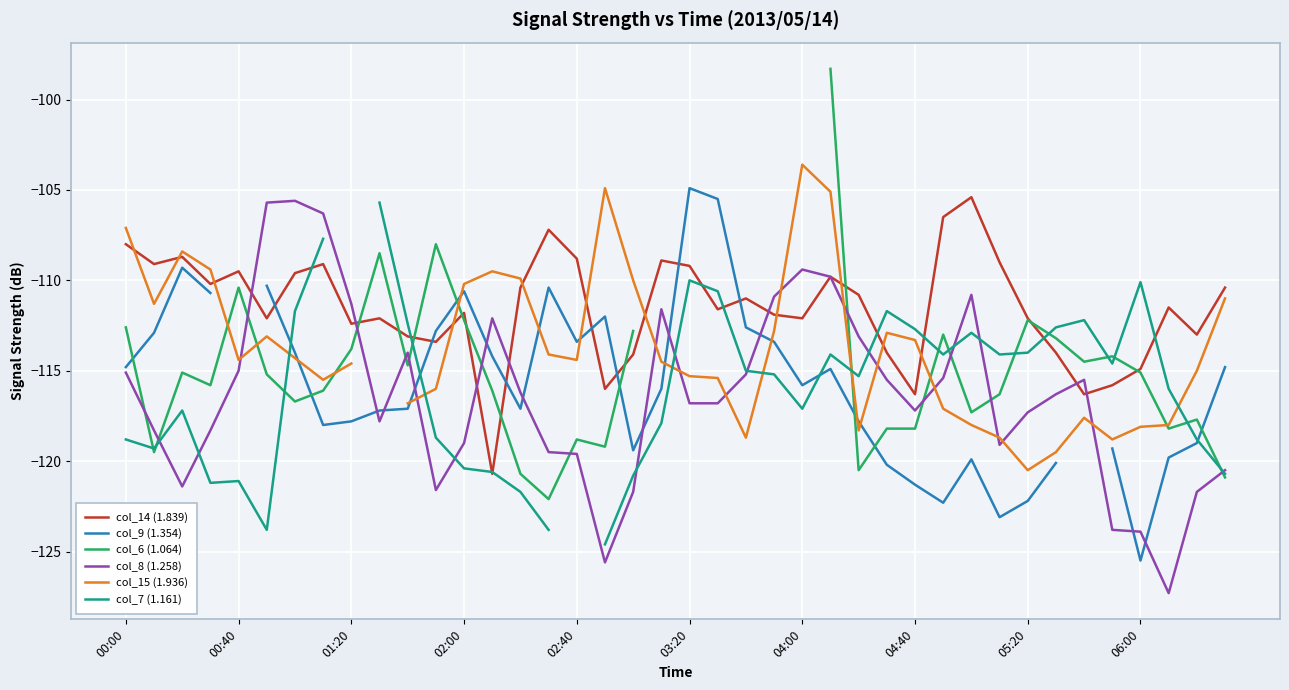

True or false: col_15 (1.936) has a value of -61.2 at 34.

False